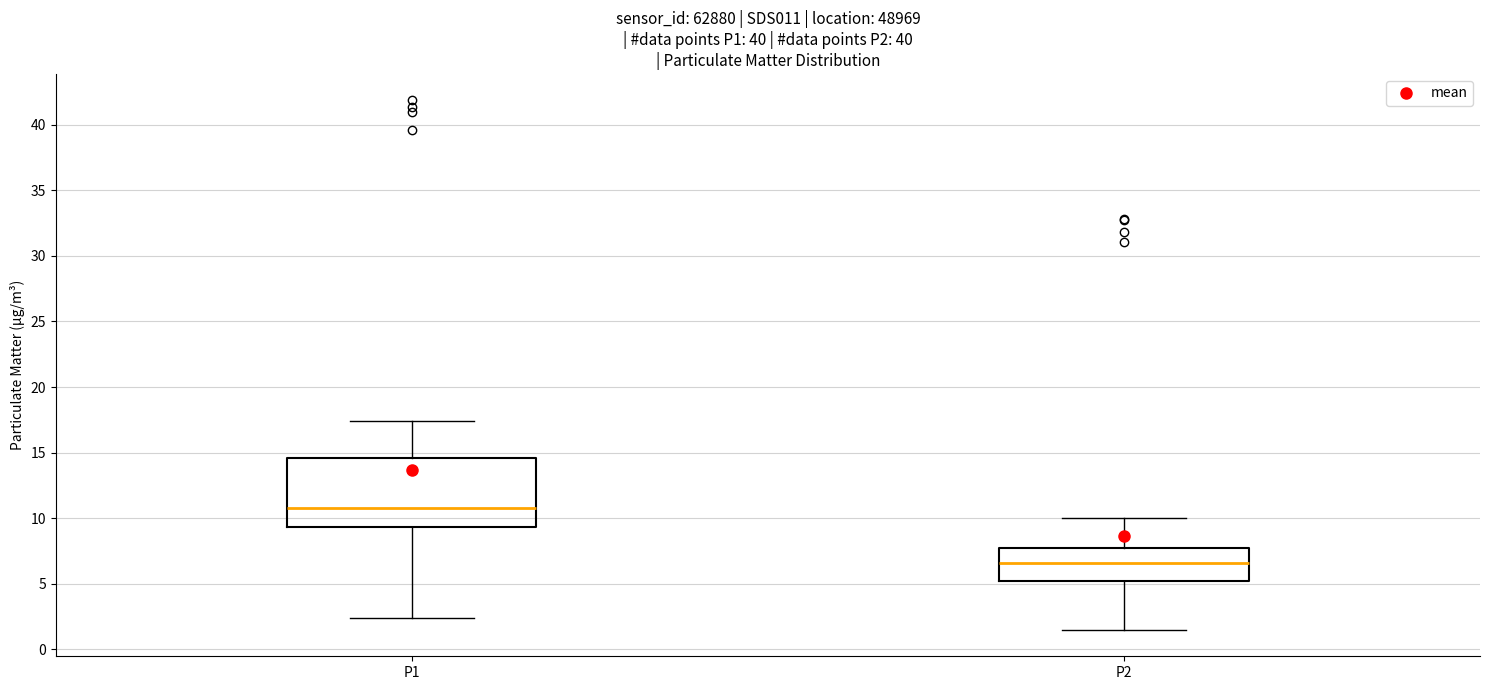

Which box is the tallest, from its lower edge to its upper edge?

P1